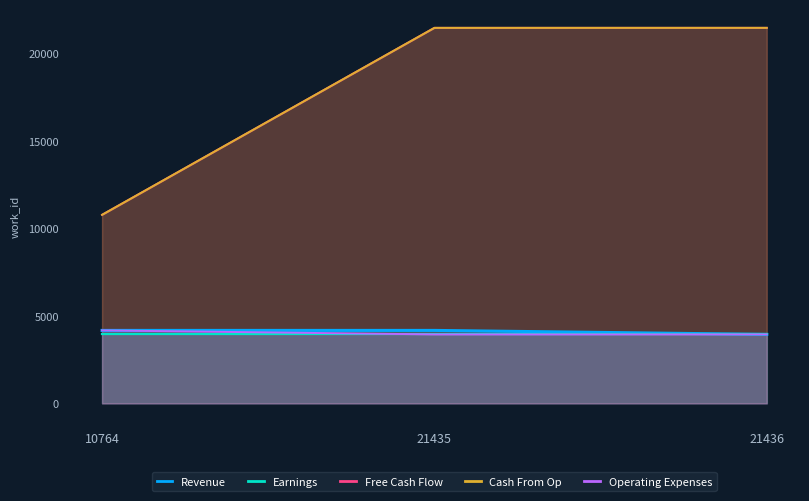

At which label is Cash From Op closest to 16100?

21435